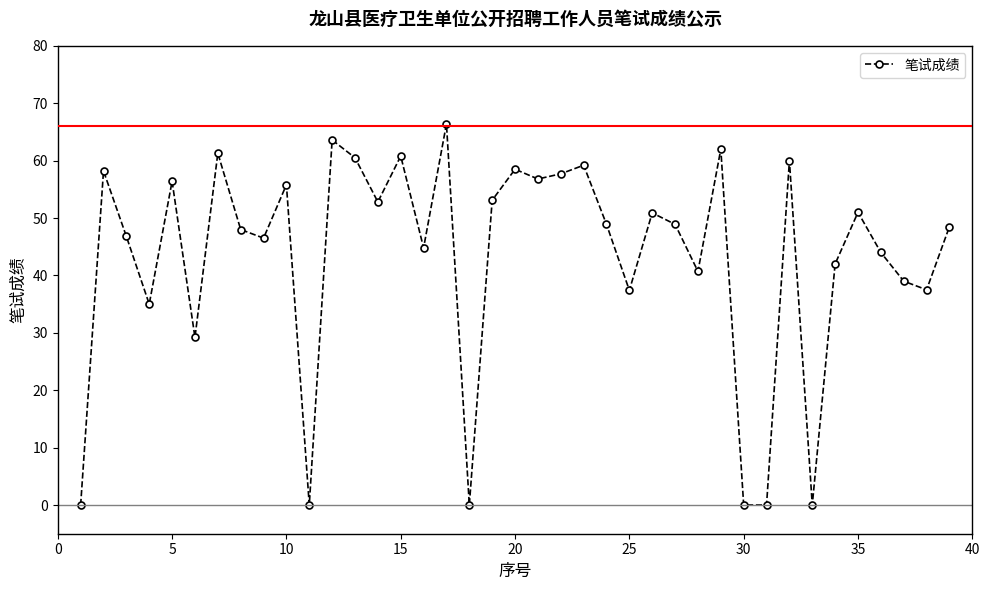

What is the difference between the maximum and second lowest values?

66.4